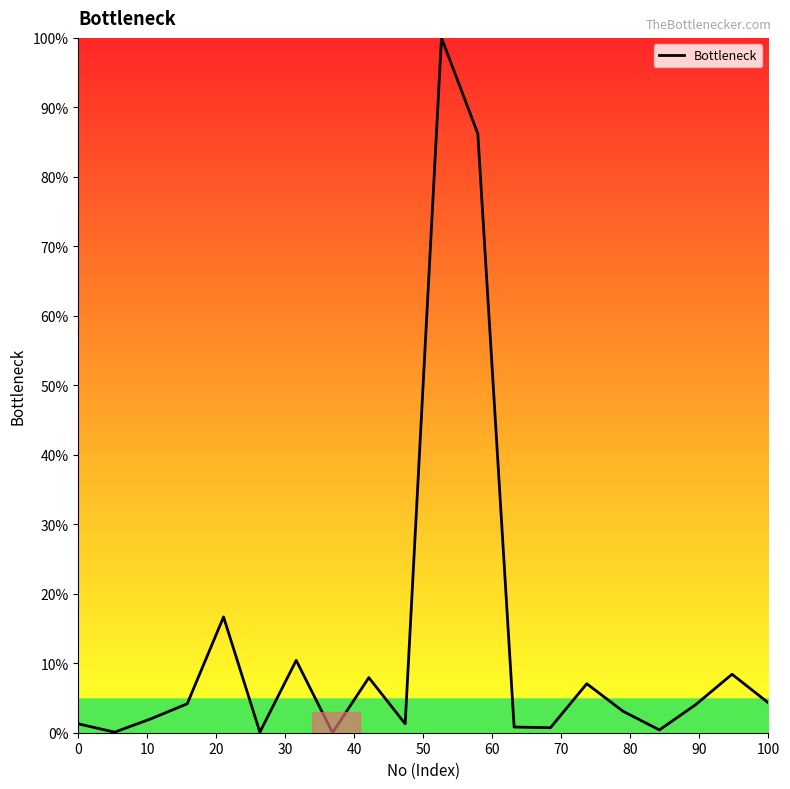

How many interior local valleys (lower than both neighbors) does the data have?

6